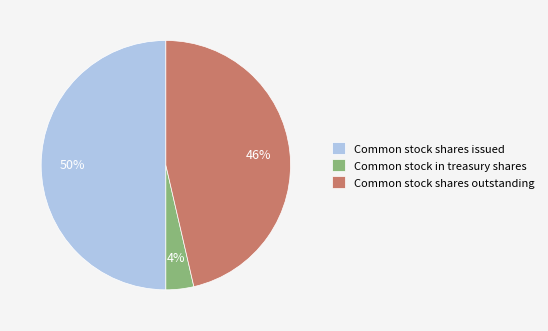

Combined, do Common stock shares outstanding and Common stock shares issued account for over 50%?

Yes